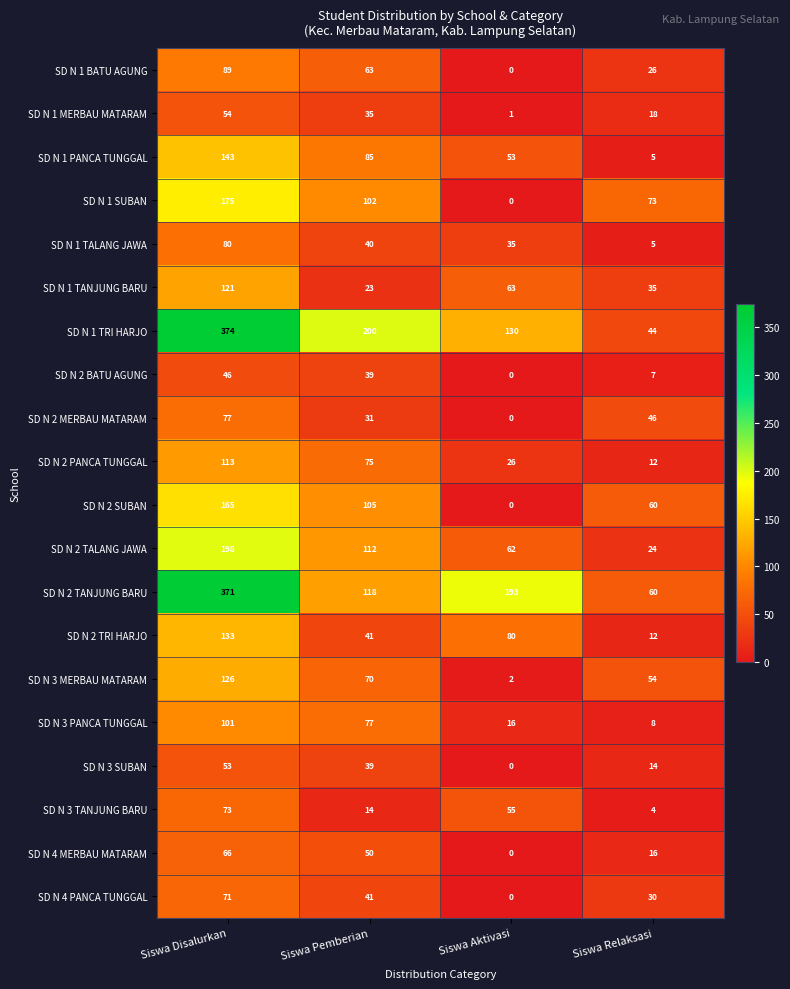

How many SD N 2 SUBAN values are between 60 and 165?

3